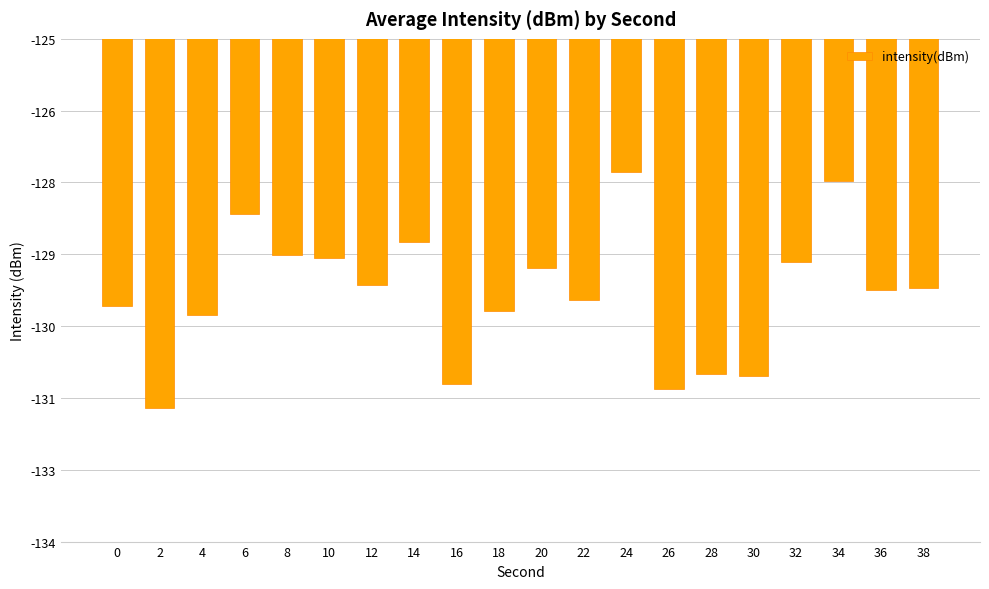

Rank the categories by value from lowest to highest.

2, 26, 16, 30, 28, 4, 18, 0, 22, 36, 38, 12, 20, 32, 10, 8, 14, 6, 34, 24